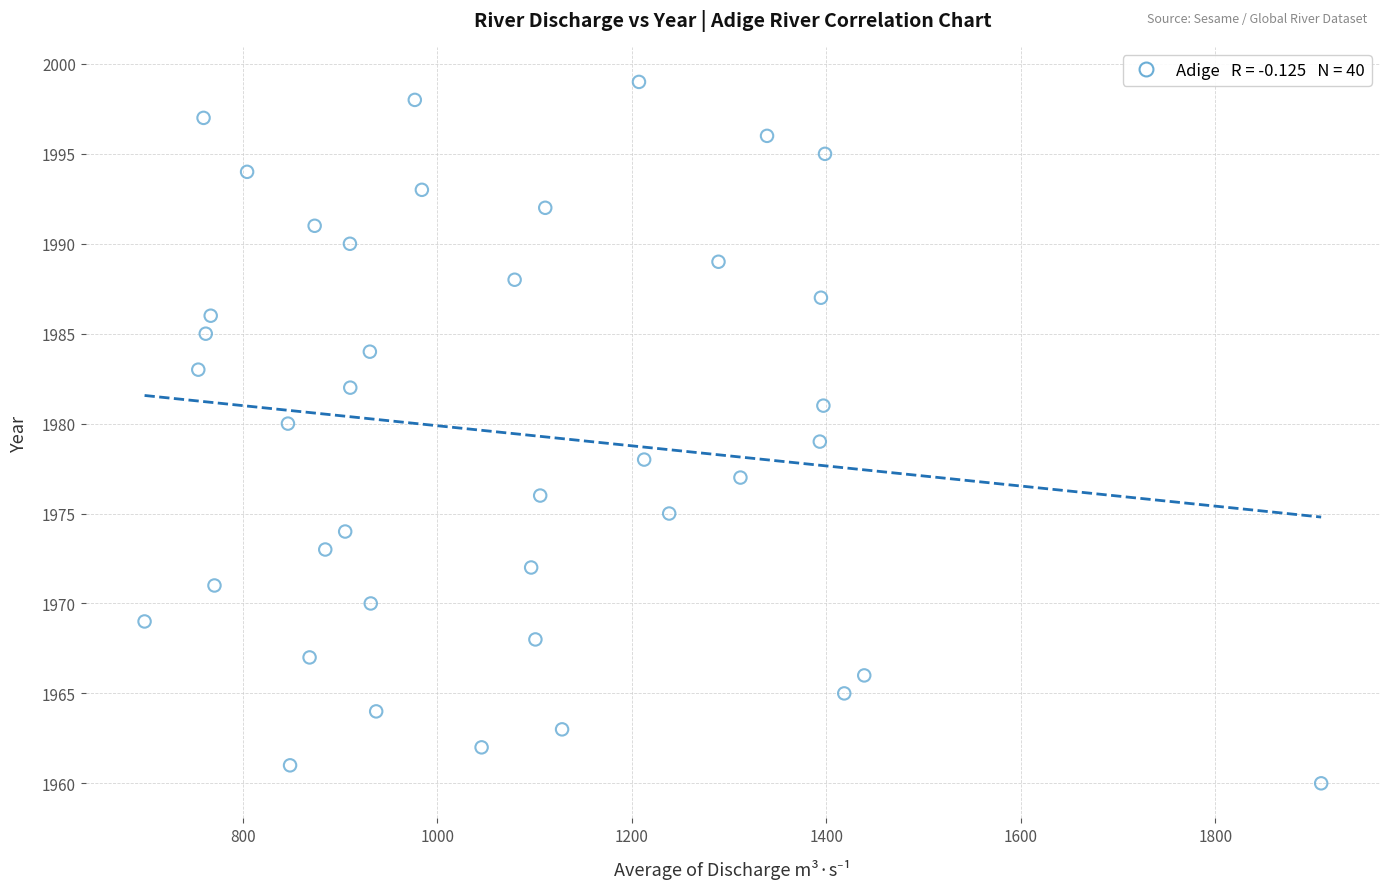

What is the range of Y values (max minus min)?

39